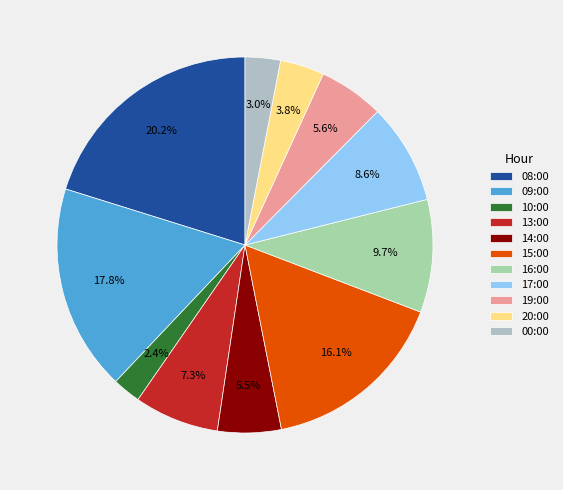

To the nearest percent, what is the difference between the 20:00 and 08:00 slice percentages?

16%